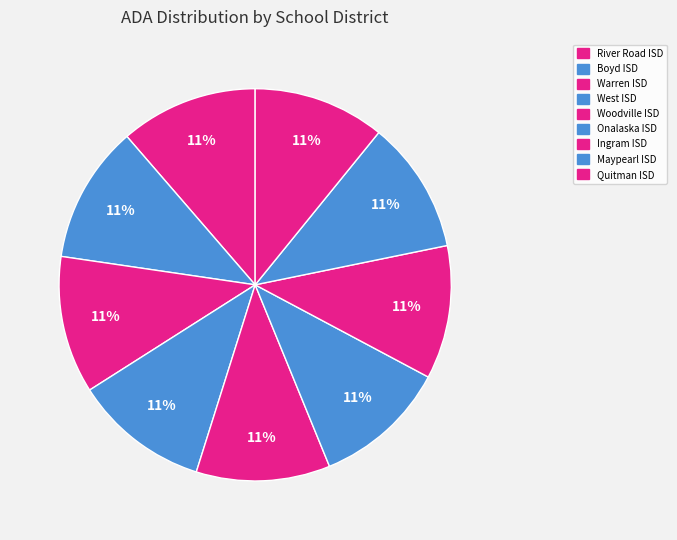

Count the number of slices in the pie.

9